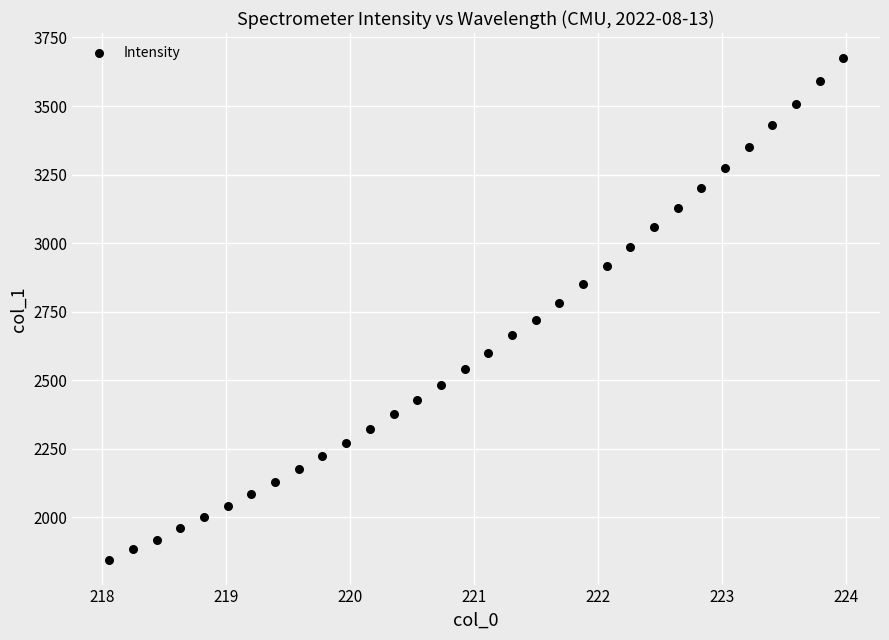

What is the range of Y values (max minus min)?

1828.8